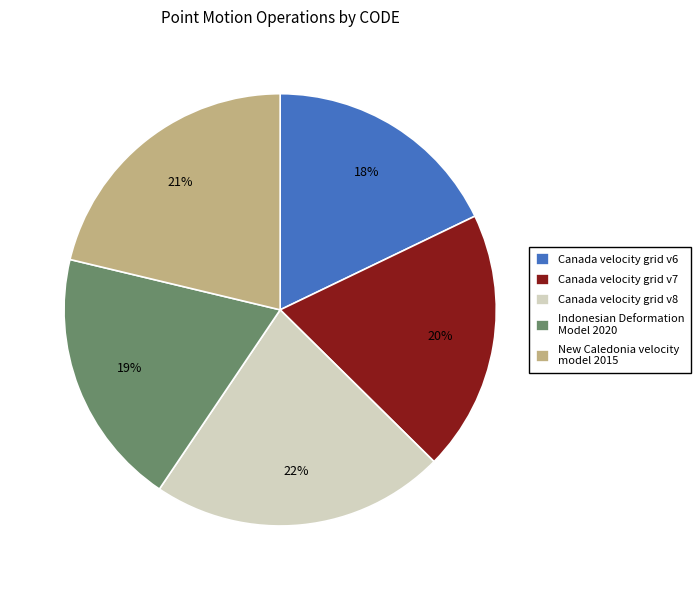

Do New Caledonia velocity model 2015 and Canada velocity grid v8 together represent more than half of the pie?

No